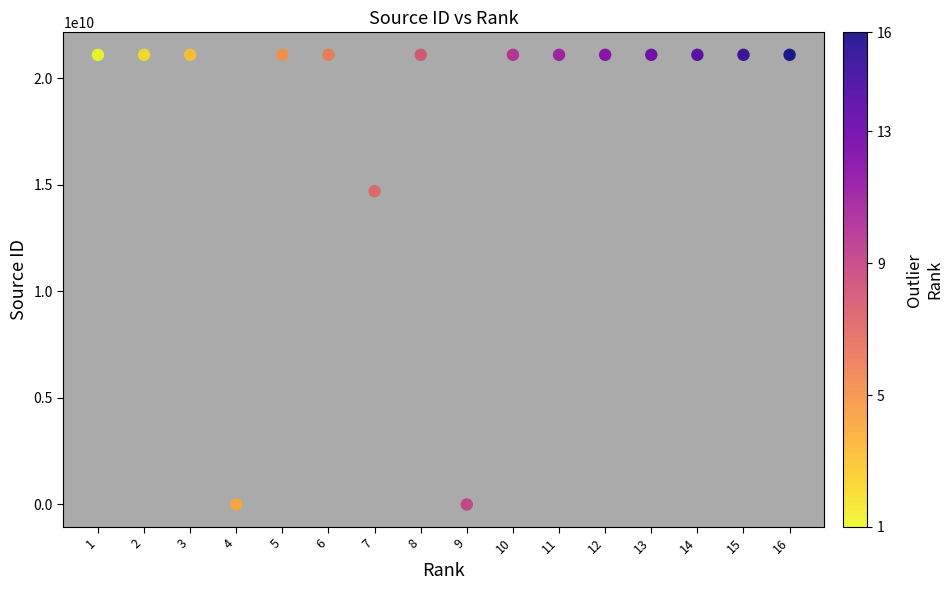

What Y value in the scatter plot is closest to 10550420828?

14700154718